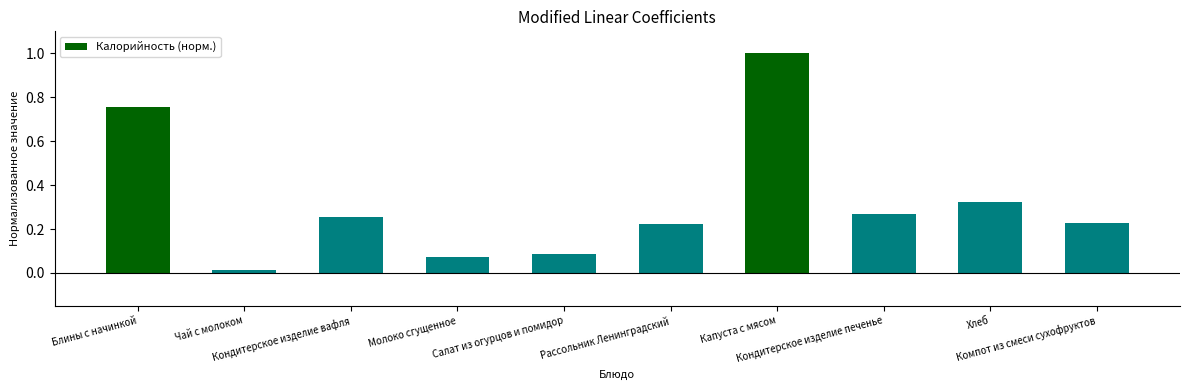

Count the number of categories in the chart.

10